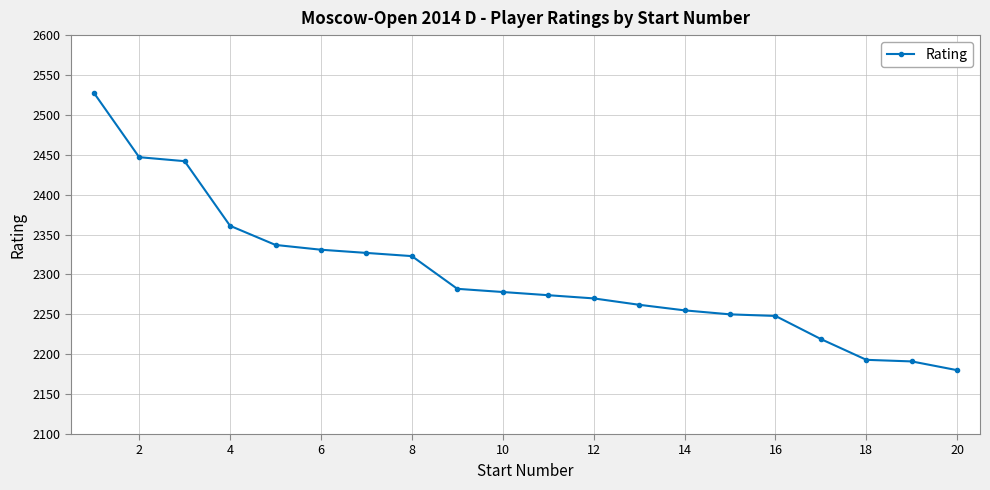

How many series are shown in this chart?

1